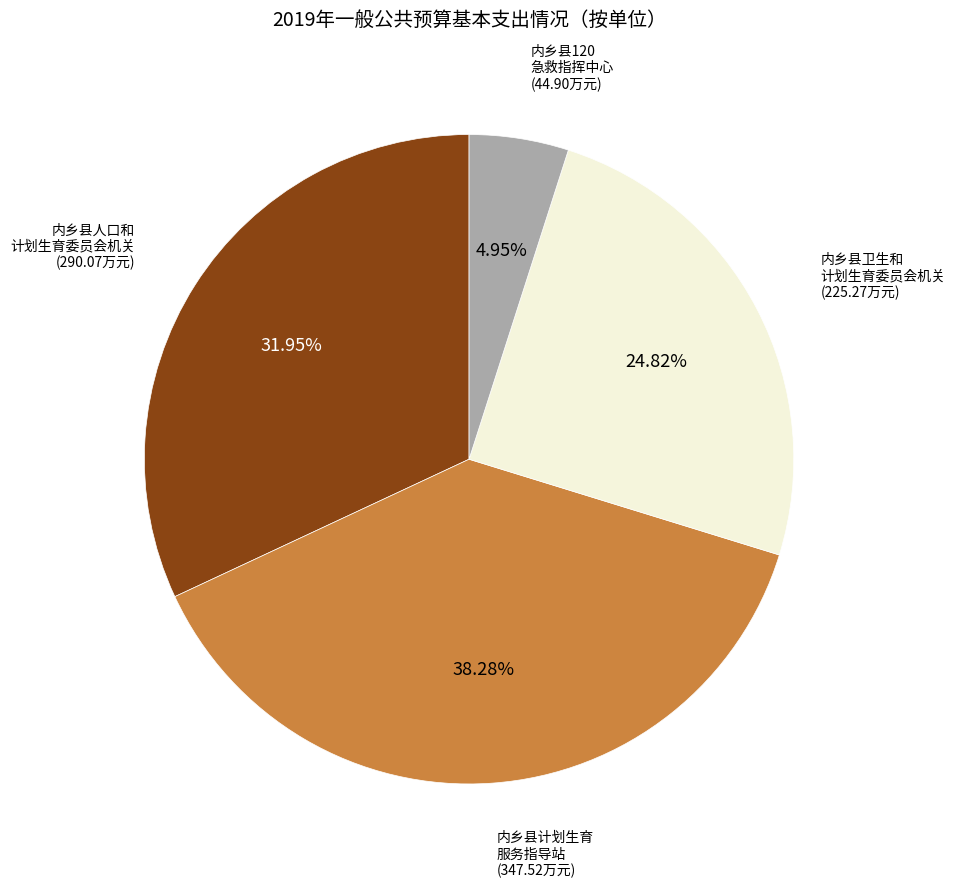

How many segments does this pie chart have?

4